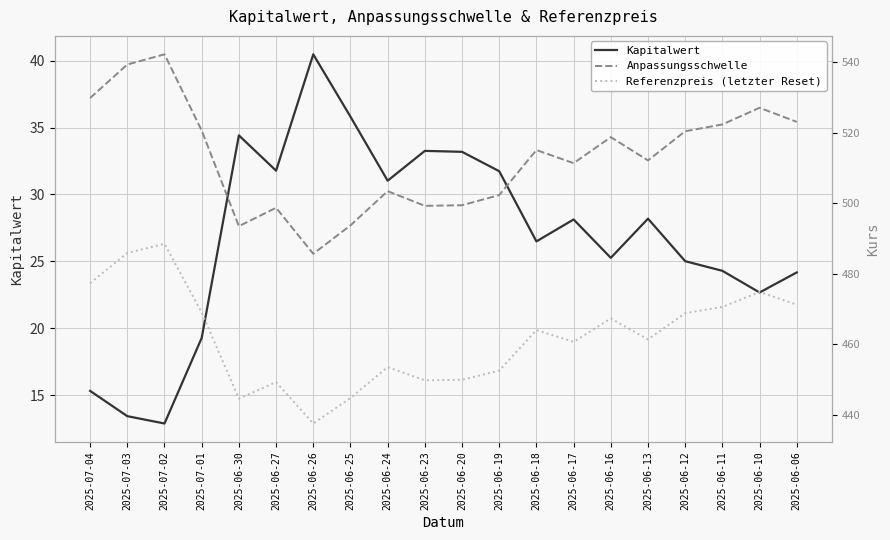

Reading left to right, extract all data points from this chart.

Kapitalwert: 2025-07-04=15.3	2025-07-03=13.4	2025-07-02=12.9	2025-07-01=19.3	2025-06-30=34.4	2025-06-27=31.8	2025-06-26=40.5	2025-06-25=35.8	2025-06-24=31.0	2025-06-23=33.3	2025-06-20=33.2	2025-06-19=31.7	2025-06-18=26.5	2025-06-17=28.1	2025-06-16=25.3	2025-06-13=28.2	2025-06-12=25.0	2025-06-11=24.3	2025-06-10=22.7	2025-06-06=24.2
Anpassungsschwelle: 2025-07-04=529.9	2025-07-03=539.3	2025-07-02=542.2	2025-07-01=520.6	2025-06-30=493.5	2025-06-27=498.7	2025-06-26=485.7	2025-06-25=493.7	2025-06-24=503.4	2025-06-23=499.3	2025-06-20=499.4	2025-06-19=502.3	2025-06-18=515.1	2025-06-17=511.4	2025-06-16=518.8	2025-06-13=512.2	2025-06-12=520.4	2025-06-11=522.4	2025-06-10=527.1	2025-06-06=523.1
Referenzpreis (letzter Reset): 2025-07-04=477.4	2025-07-03=485.9	2025-07-02=488.5	2025-07-01=469.1	2025-06-30=444.6	2025-06-27=449.3	2025-06-26=437.6	2025-06-25=444.8	2025-06-24=453.6	2025-06-23=449.8	2025-06-20=449.9	2025-06-19=452.6	2025-06-18=464.1	2025-06-17=460.7	2025-06-16=467.4	2025-06-13=461.4	2025-06-12=468.9	2025-06-11=470.6	2025-06-10=474.9	2025-06-06=471.2